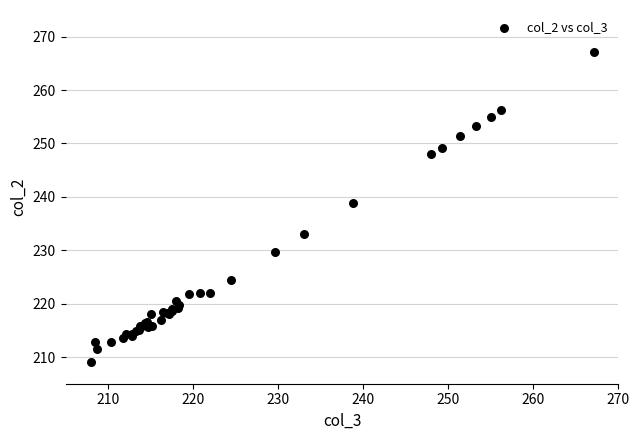

What Y value in the scatter plot is closest to 238?

238.8